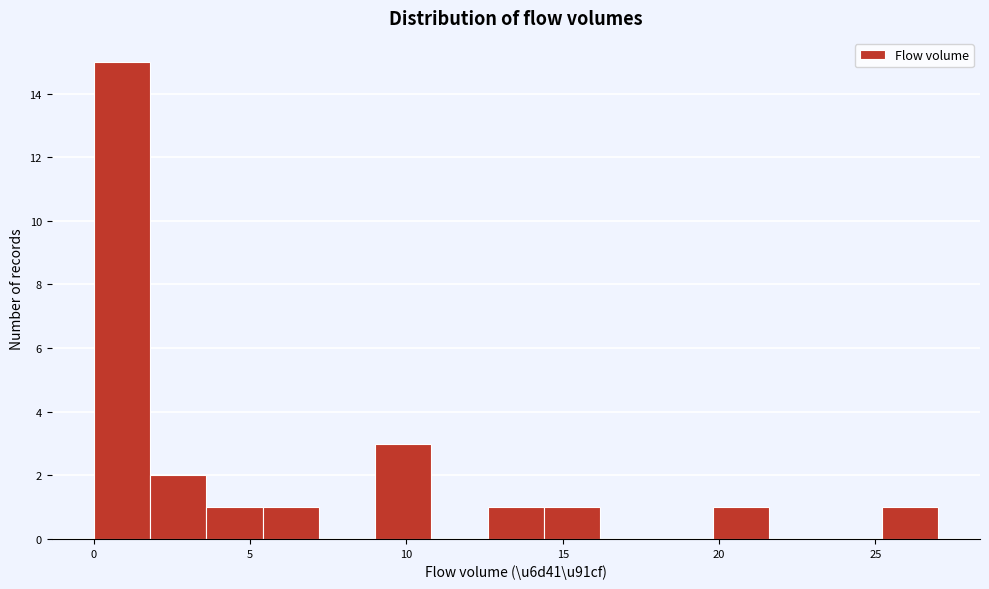

Around what value on the x-axis is the tallest bar? Give the approximate position of its centre, as read against the axis.

1.0